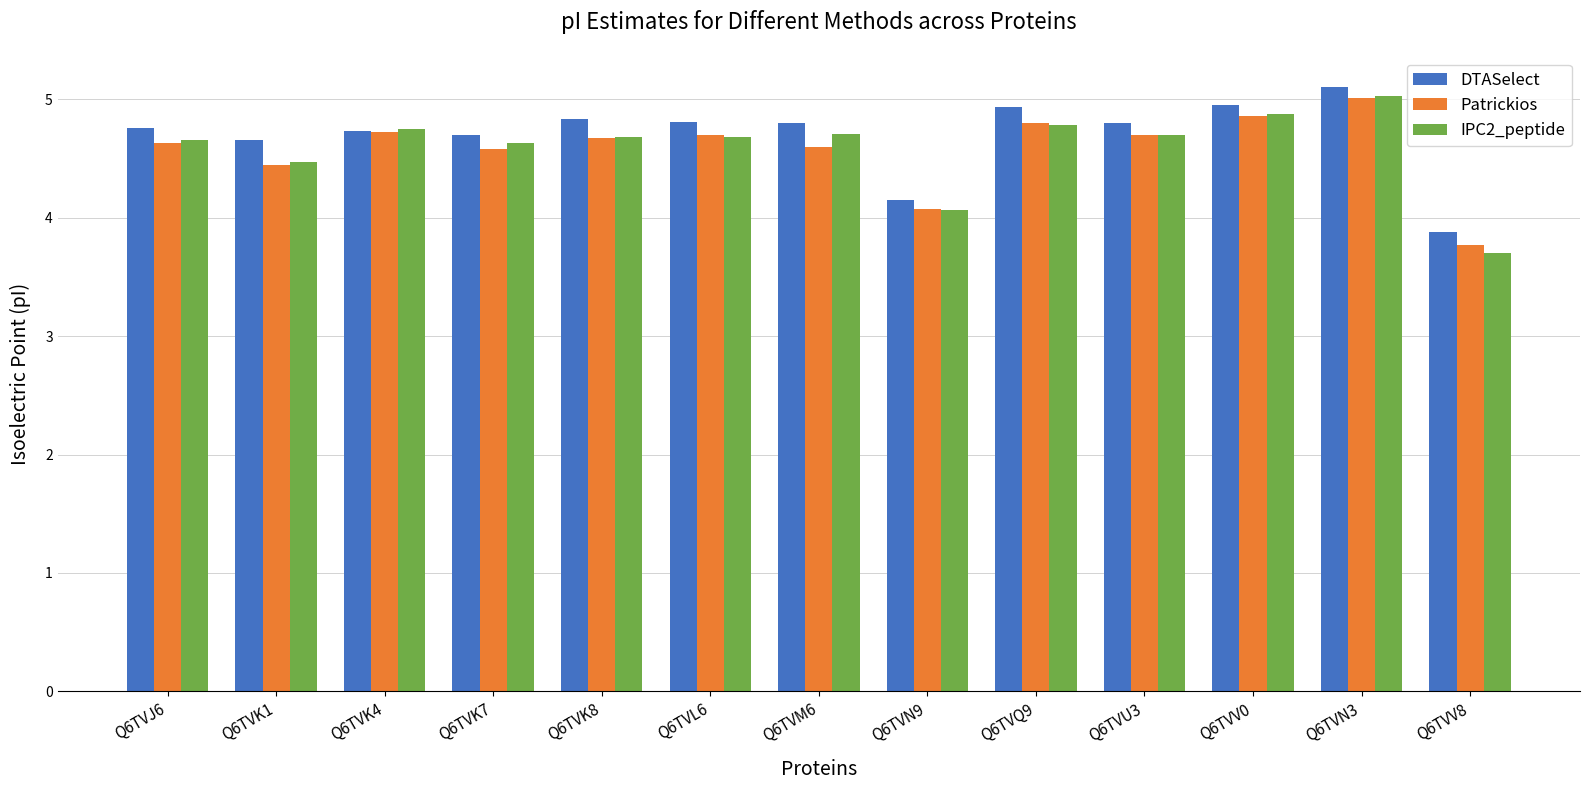

Is the value of IPC2_peptide at Q6TVU3 greater than the value of DTASelect at Q6TVV8?

Yes